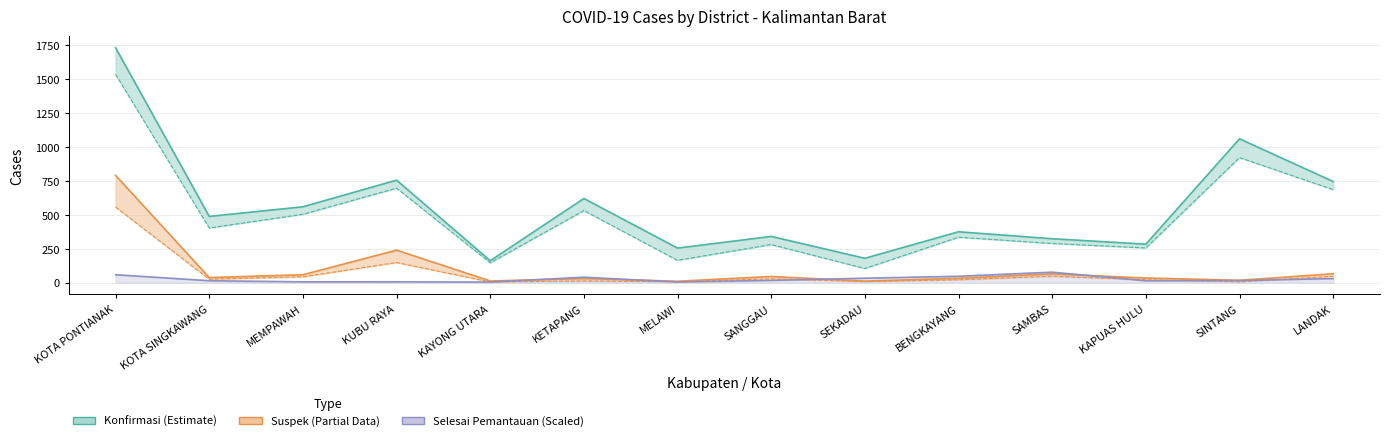

What is the minimum value shown in the chart?

4.0